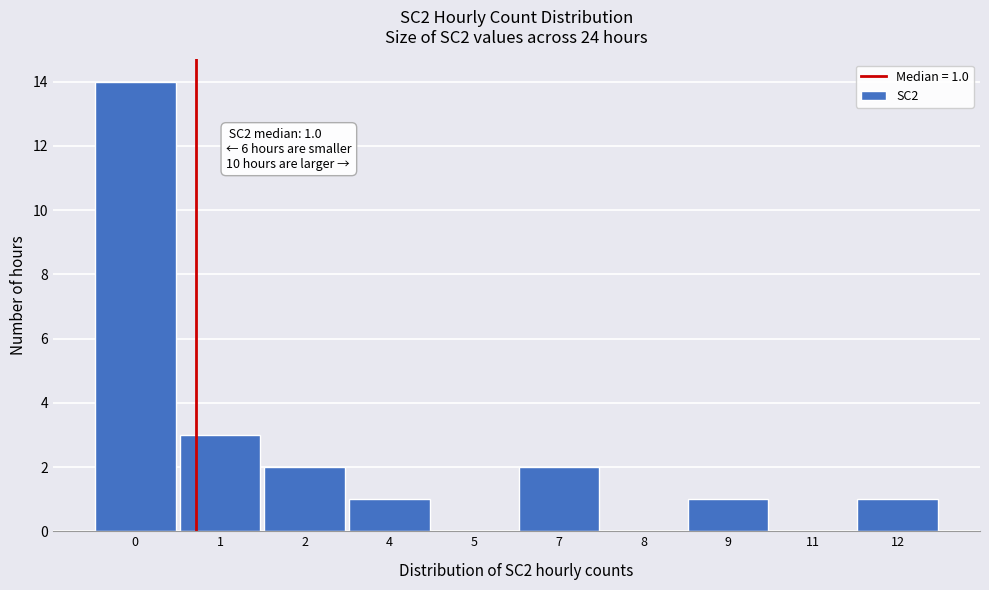

Reading left to right, transcribe all the data shown in this chart.

0=14	1=3	2=2	4=1	5=0	7=2	8=0	9=1	11=0	12=1